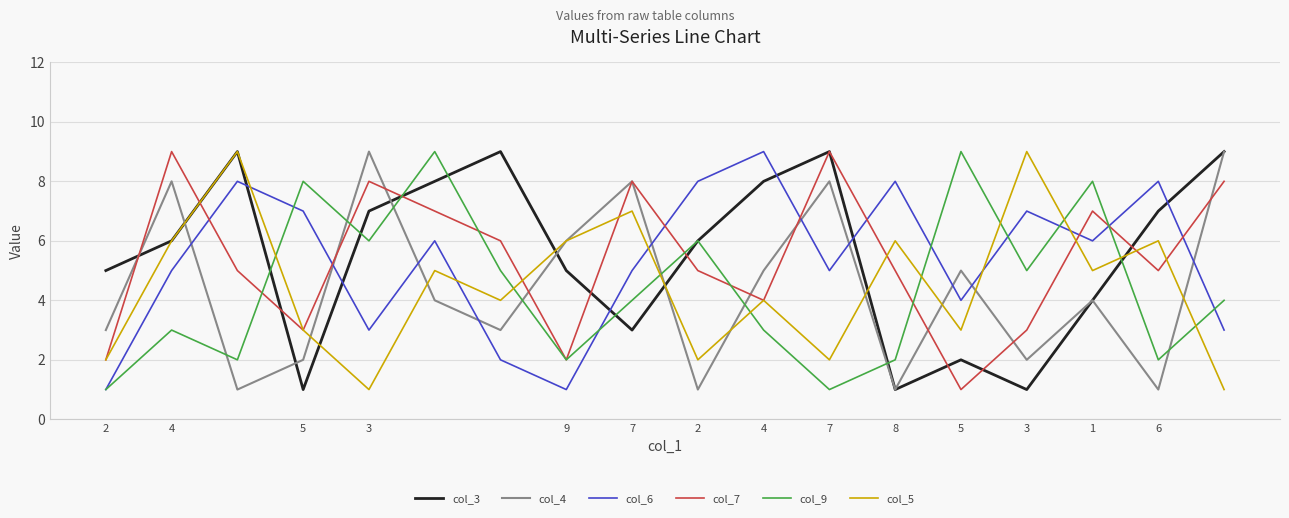

How many times do col_7 and col_6 cross each other?

8